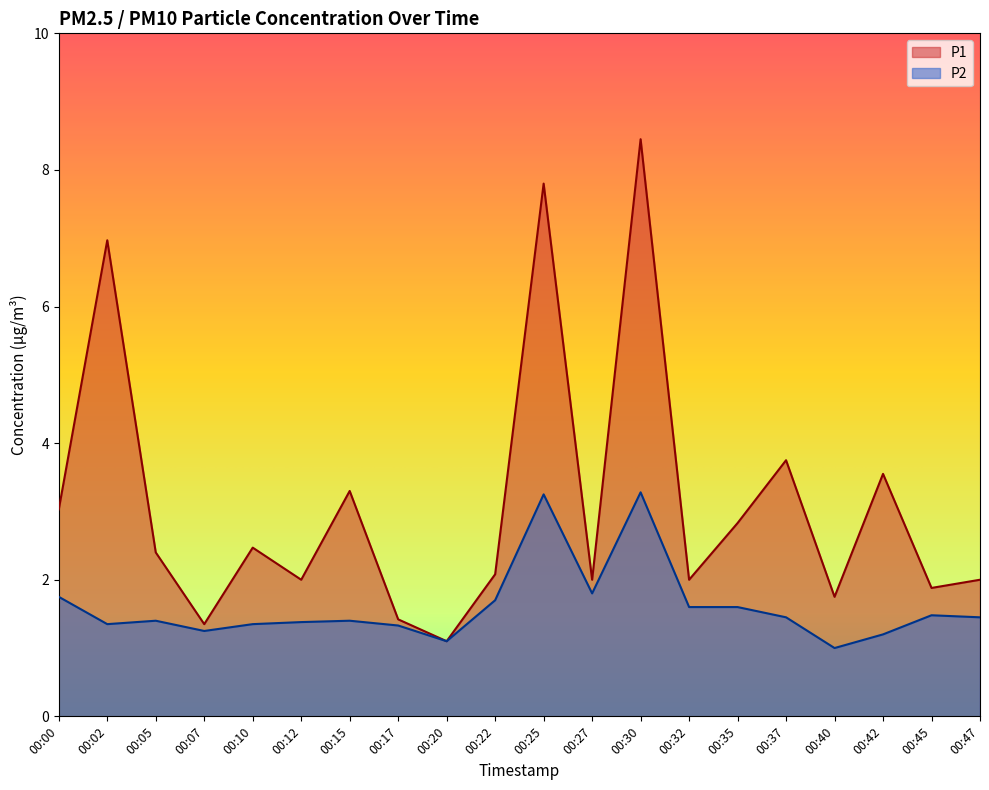

At which label does P2 reach its minimum?

00:40